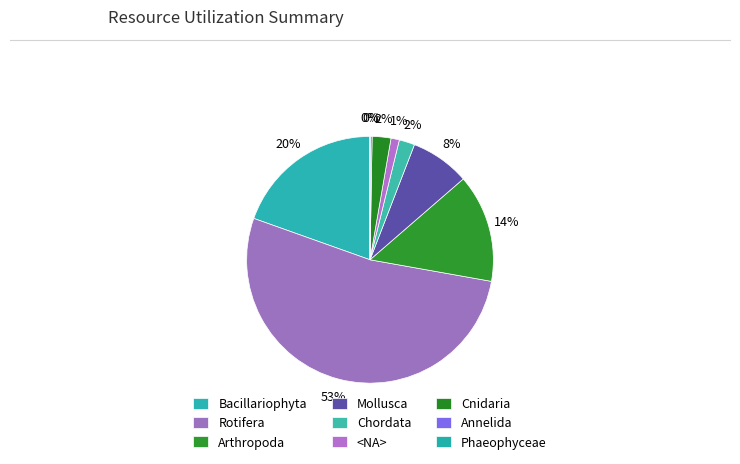

To the nearest percent, what is the average slice percentage?

11%